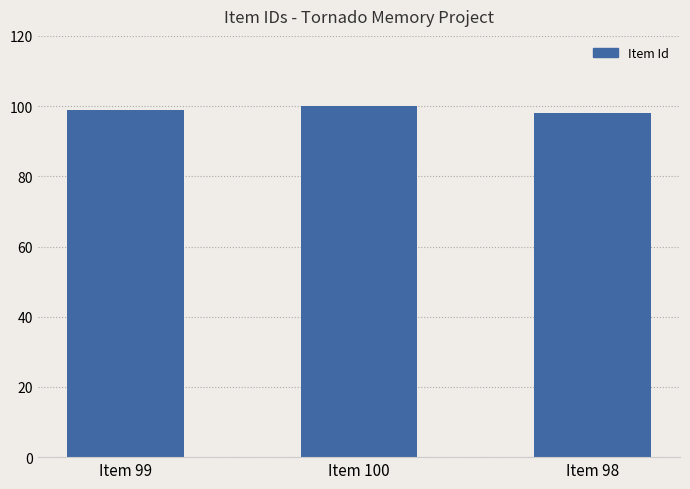

Reading left to right, list all the values displayed in this chart.

99	100	98